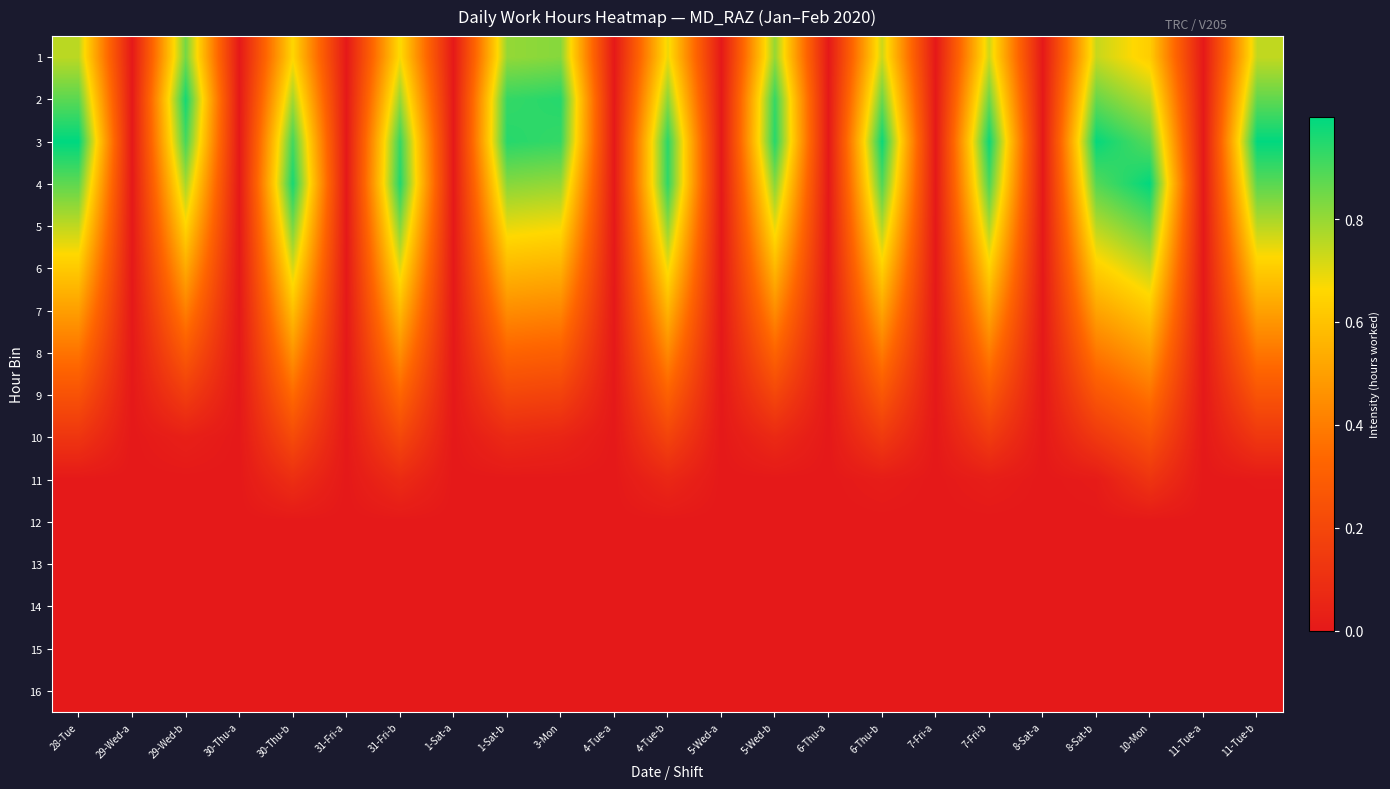

Count the number of categories in the chart.

23